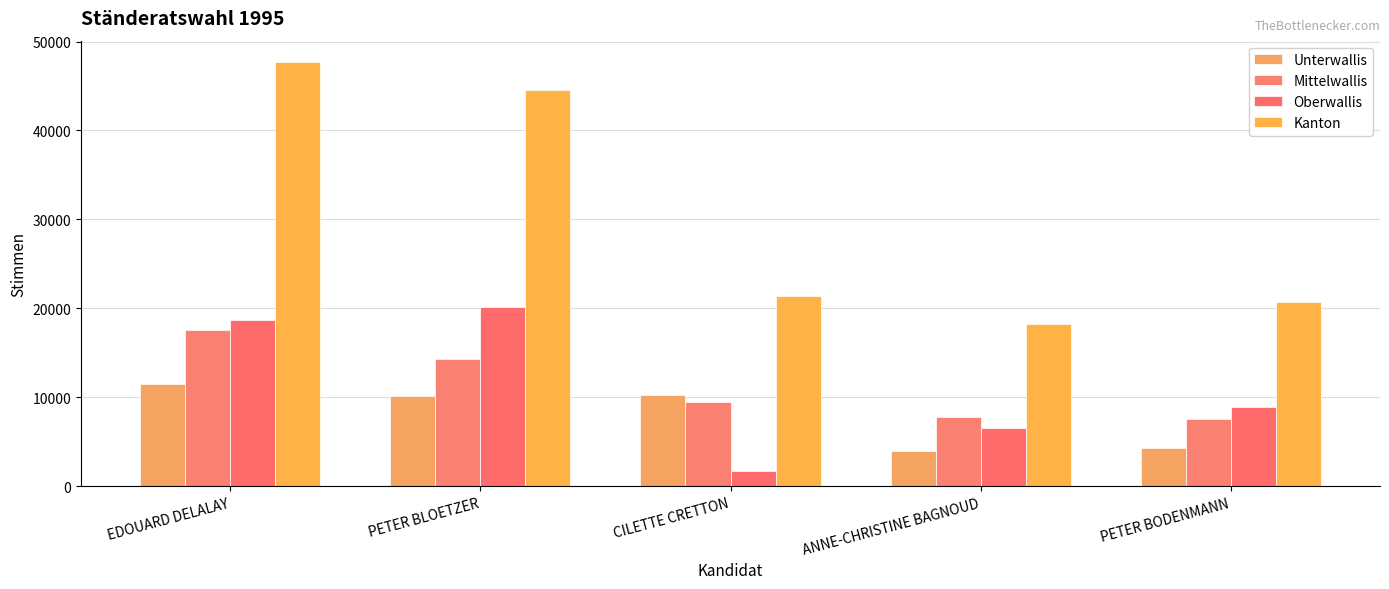

What is the minimum value shown in the chart?

1675